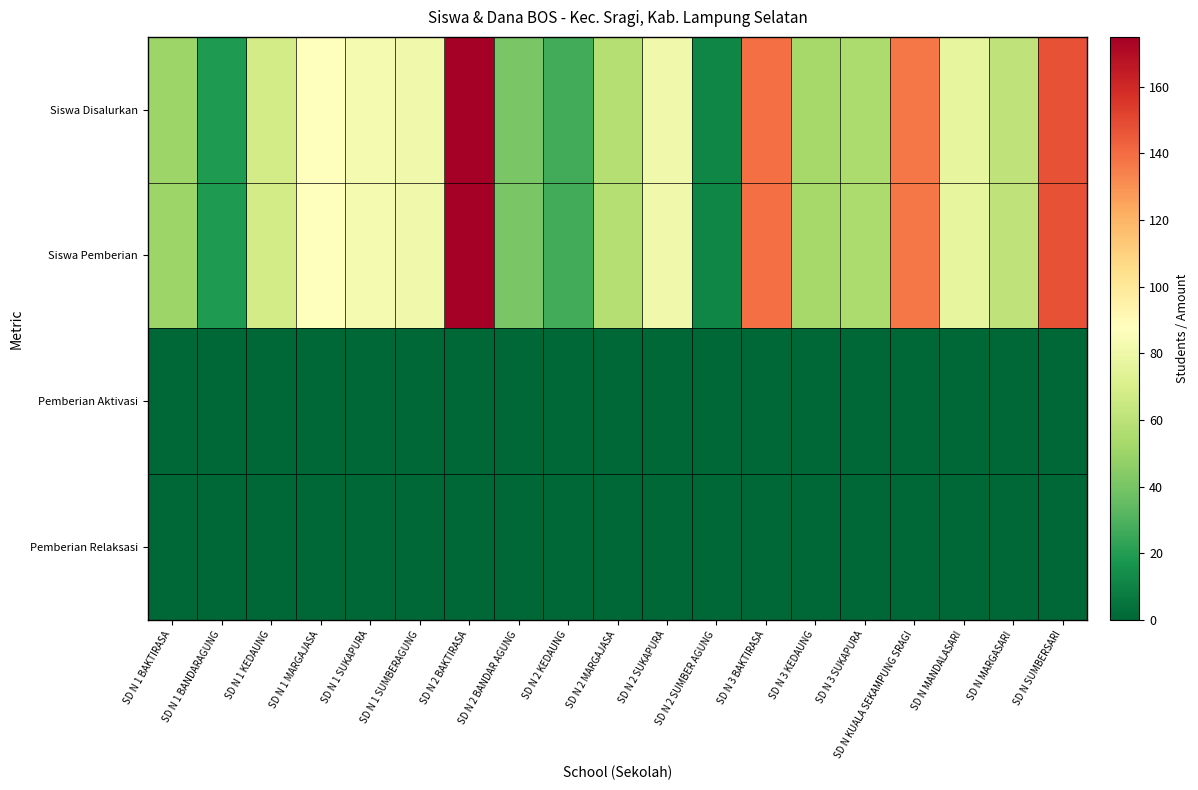

Which series has the largest total across all categories?

Siswa Disalurkan